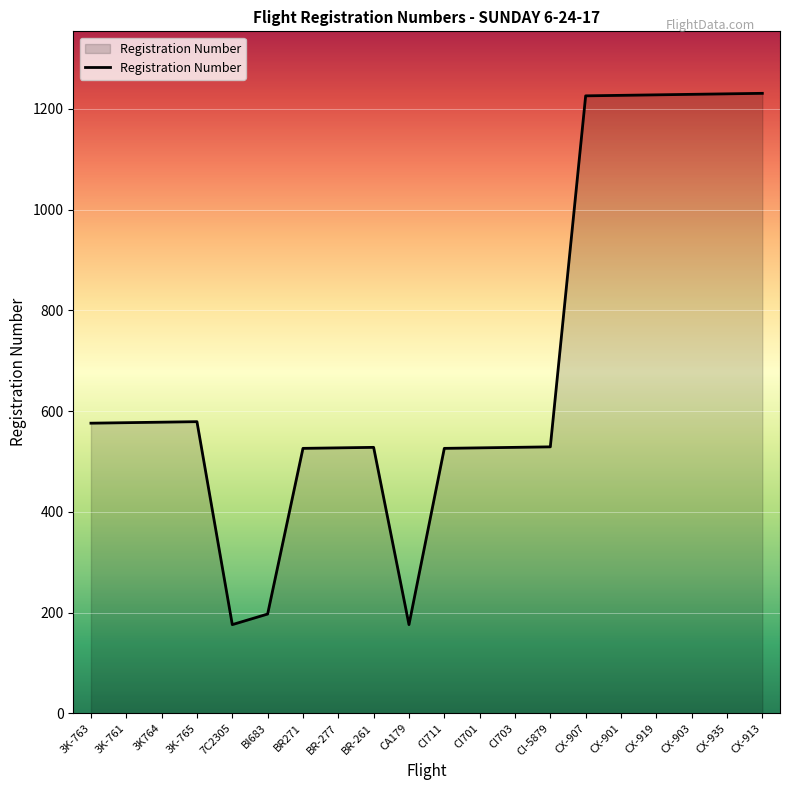

What is the change in value from 3K764 to CX-903?

+651